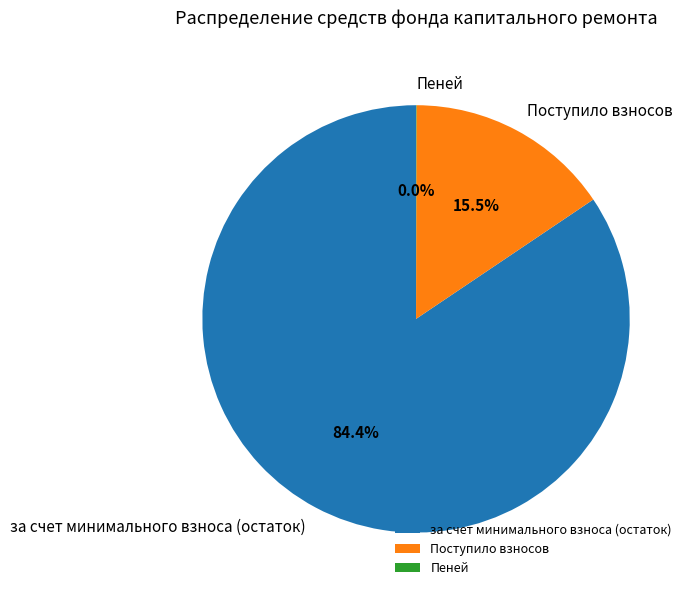

Which has a higher value, Поступило взносов or за счет минимального взноса (остаток)?

за счет минимального взноса (остаток)